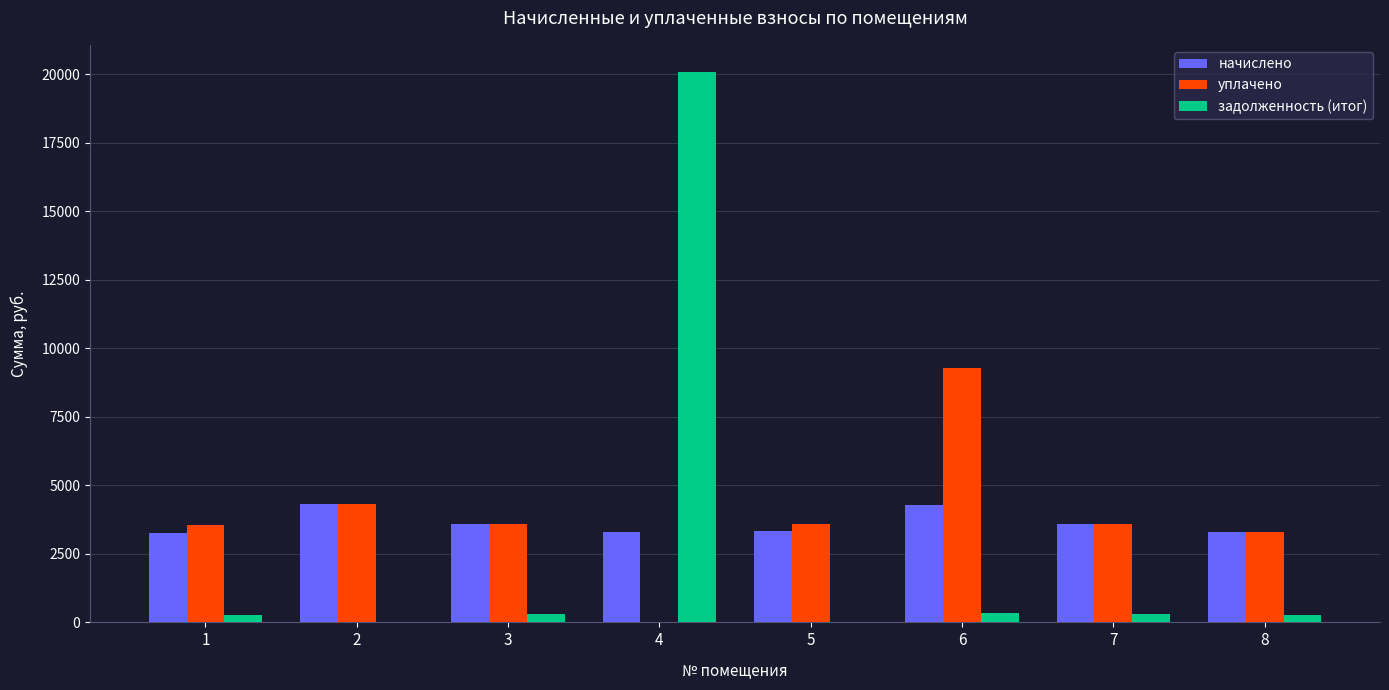

The value of начислено at 4 is 3314.3. True or false?

True